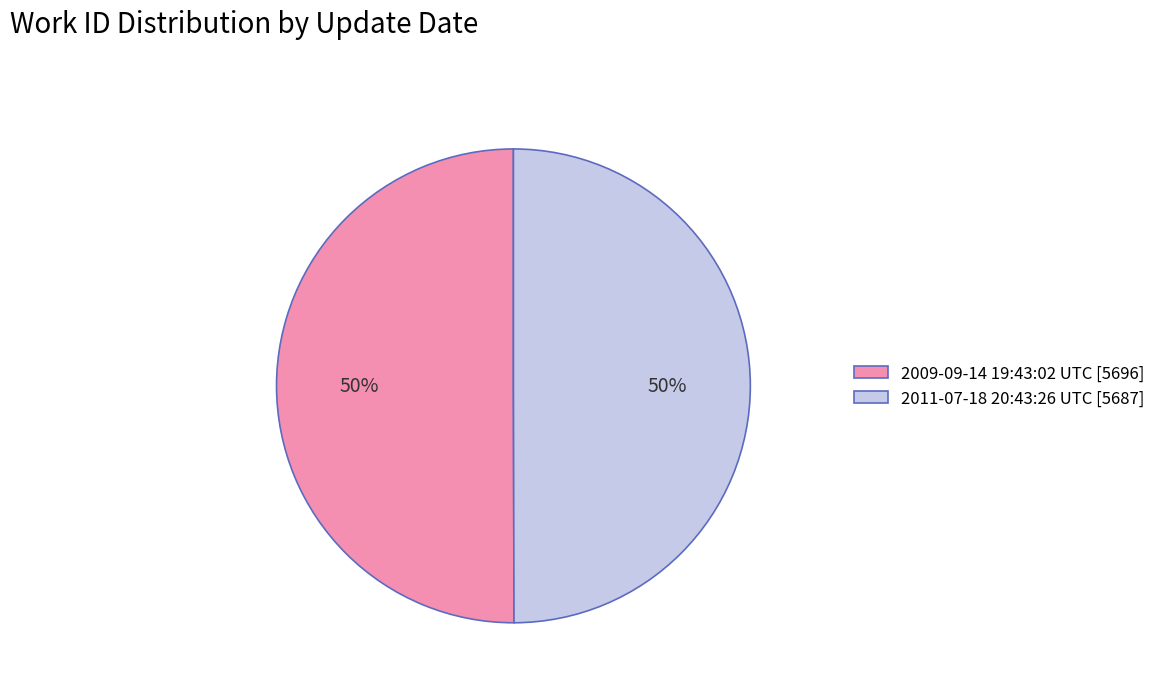

To the nearest percent, what percentage of the pie is 2011-07-18 20:43:26 UTC?

50%